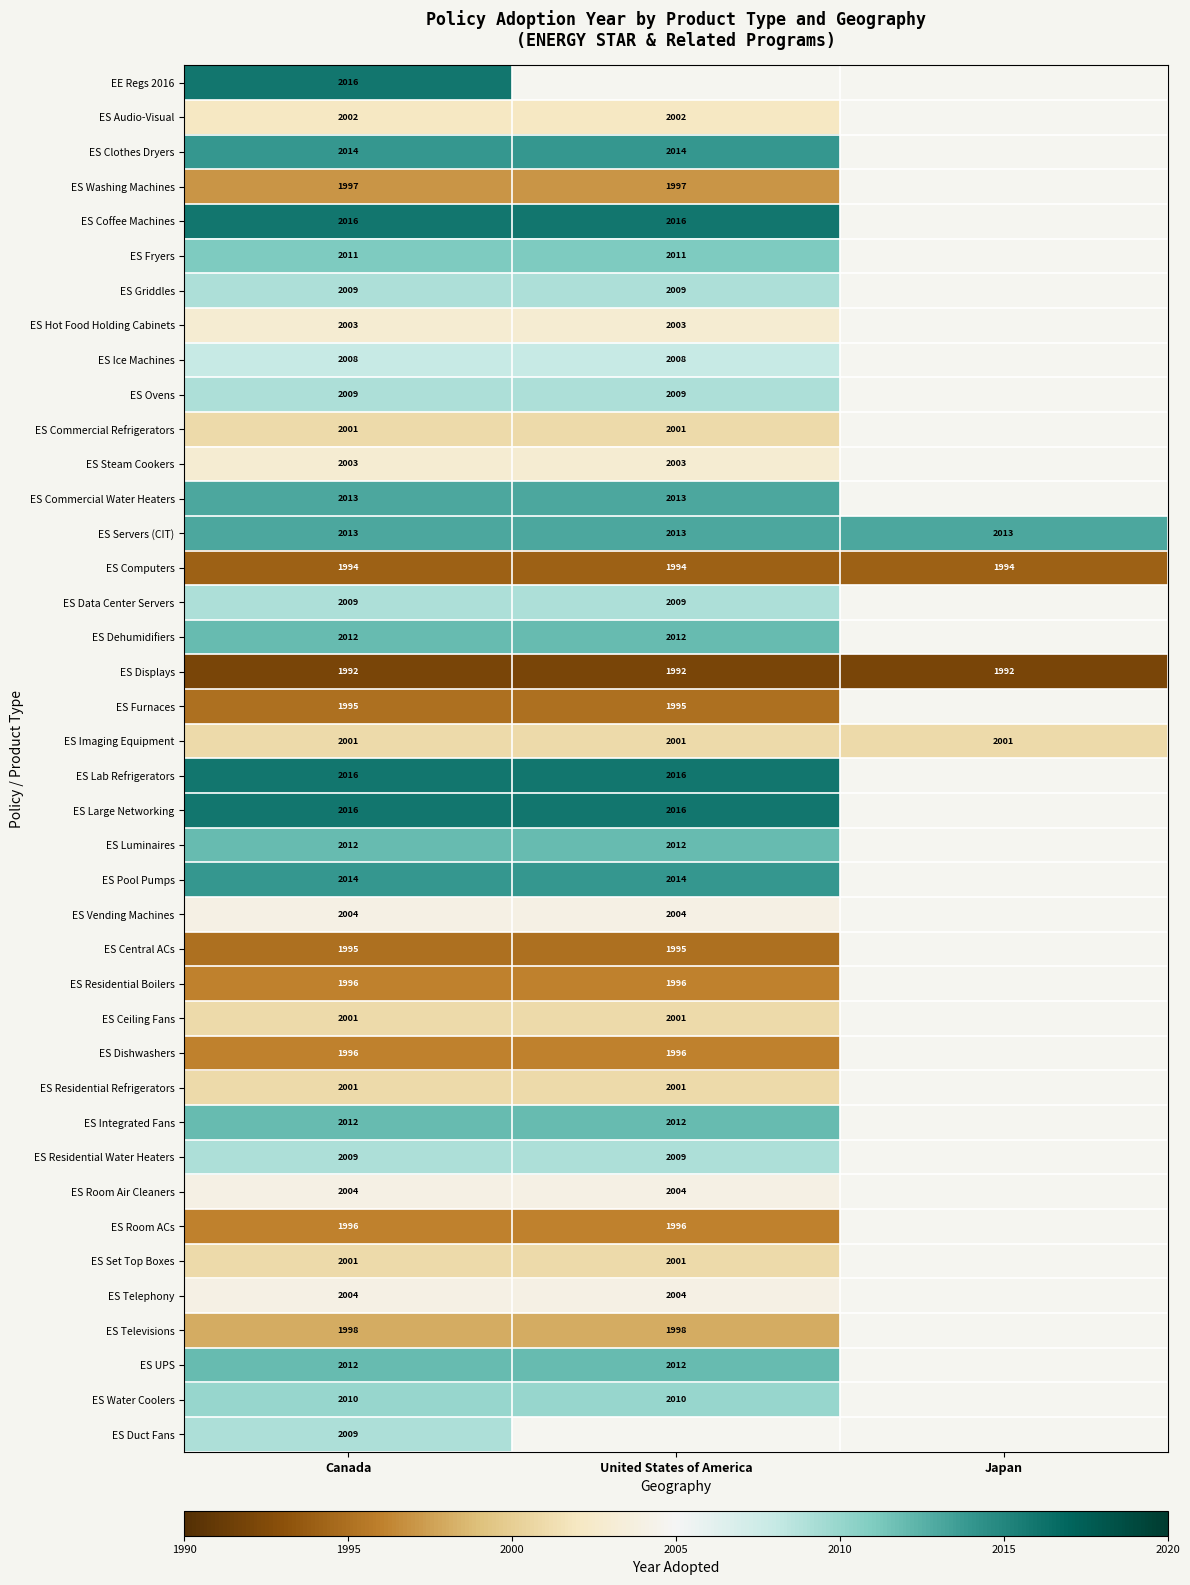

At how many categories does at least one series exceed 1996?

3